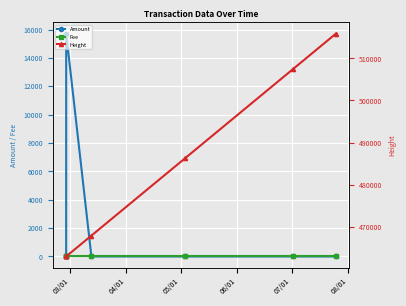

What are all the series names shown in the legend?

Amount, Fee, Height